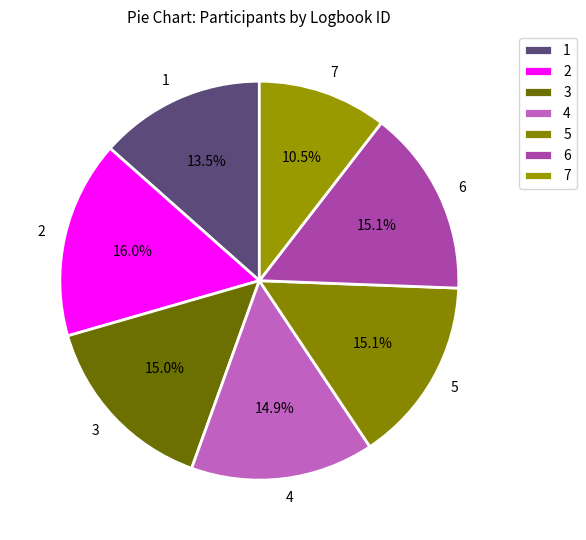

Is there any slice that represents more than half of the pie?

No